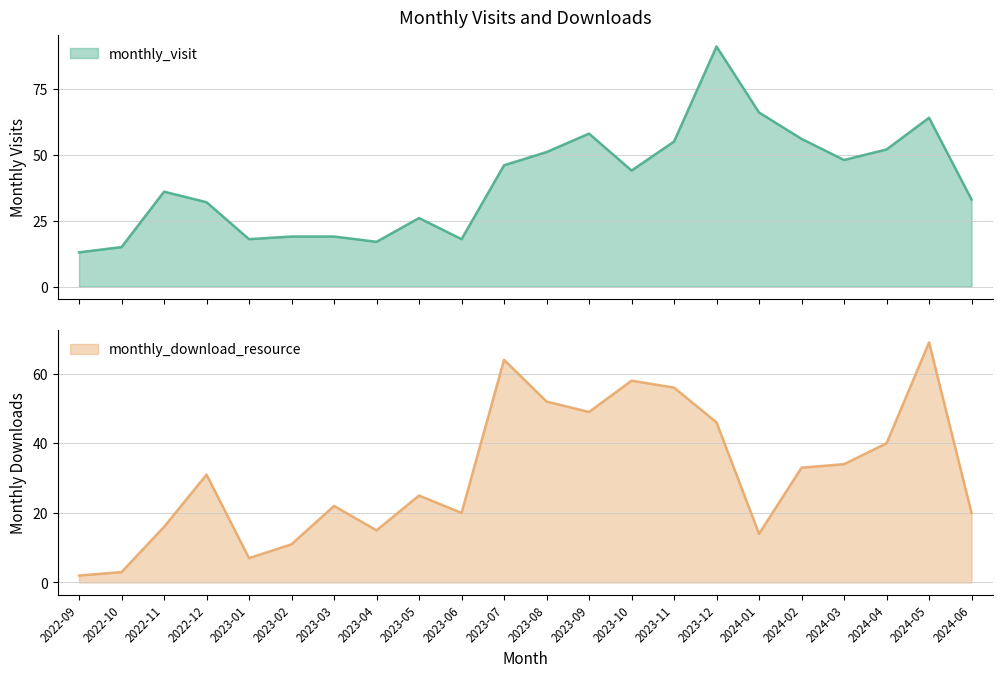

What position from the right is 2024-01?

6